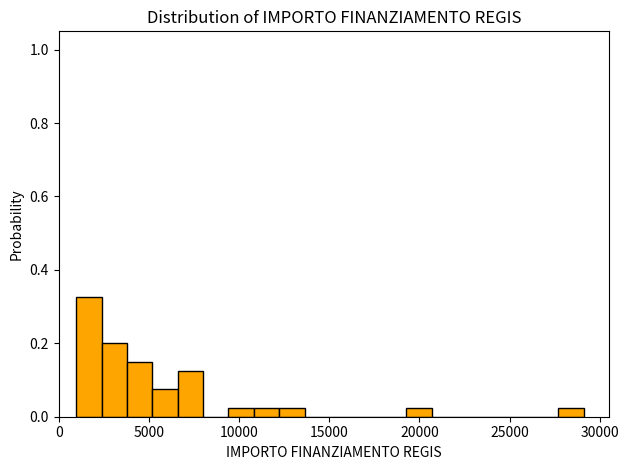

Around what value on the x-axis is the tallest bar? Give the approximate position of its centre, as read against the axis.

1500